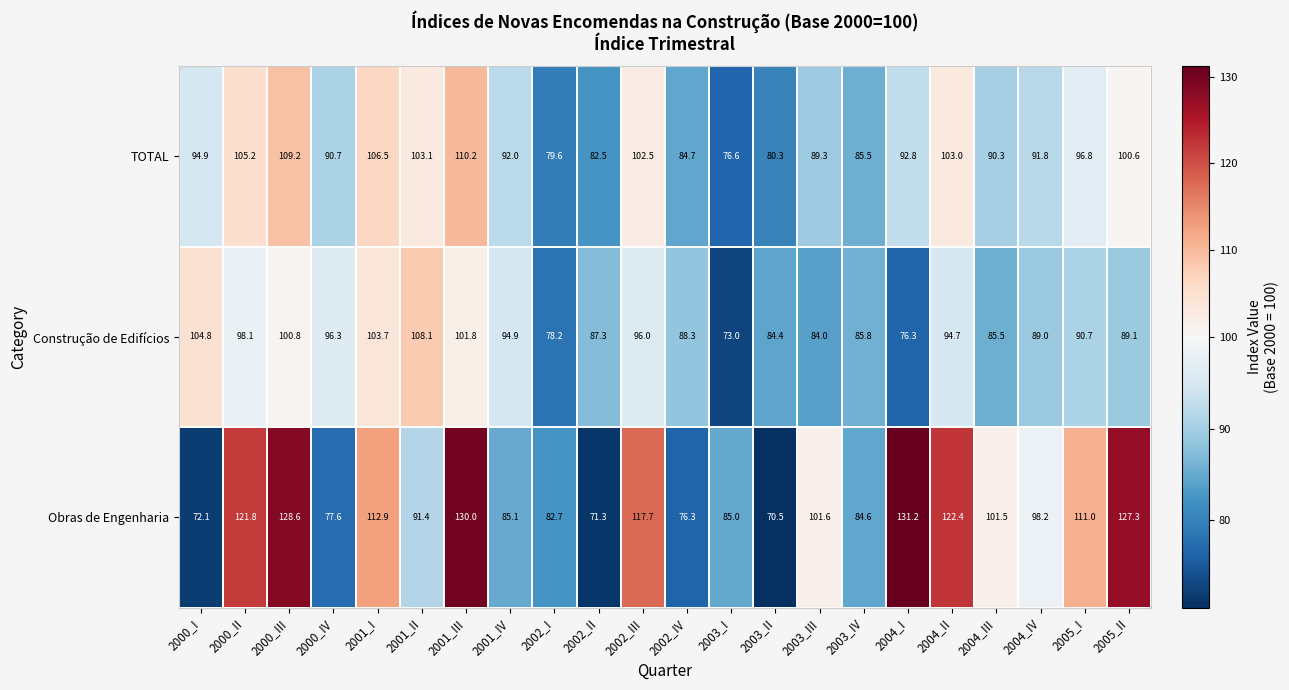

What is the approximate value of Obras de Engenharia at 2002_II?

71.3